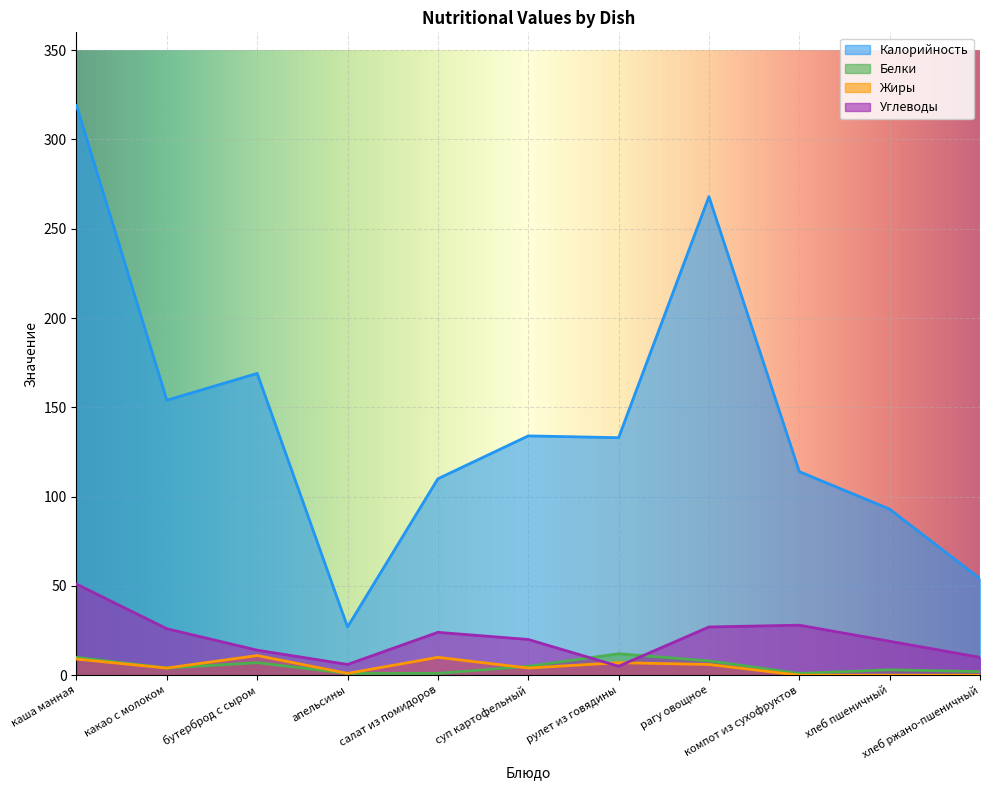

What are all the series names shown in the legend?

Калорийность, Белки, Жиры, Углеводы